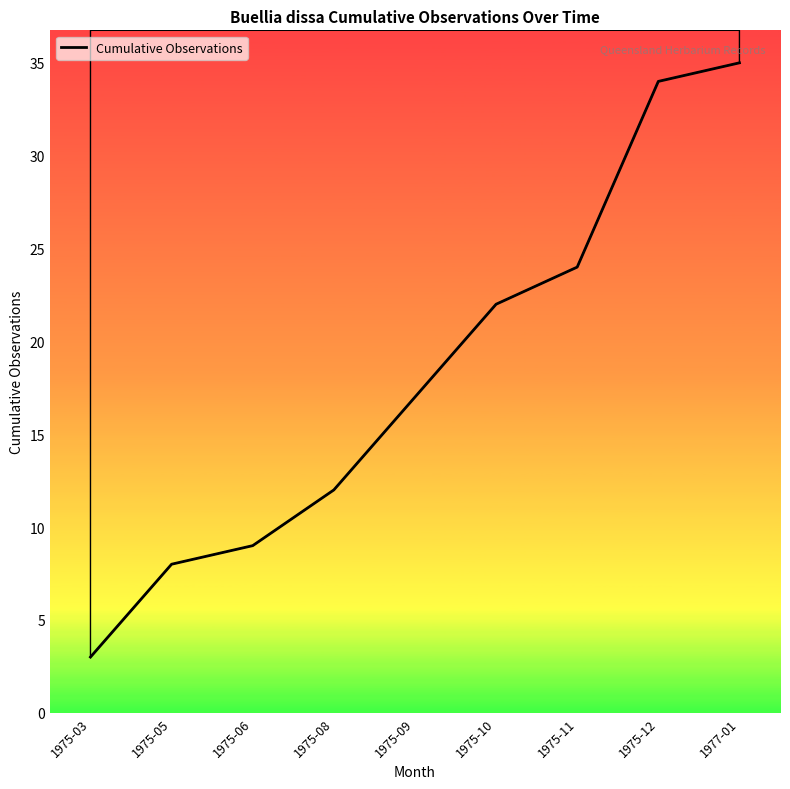

What is the smallest value displayed?

3